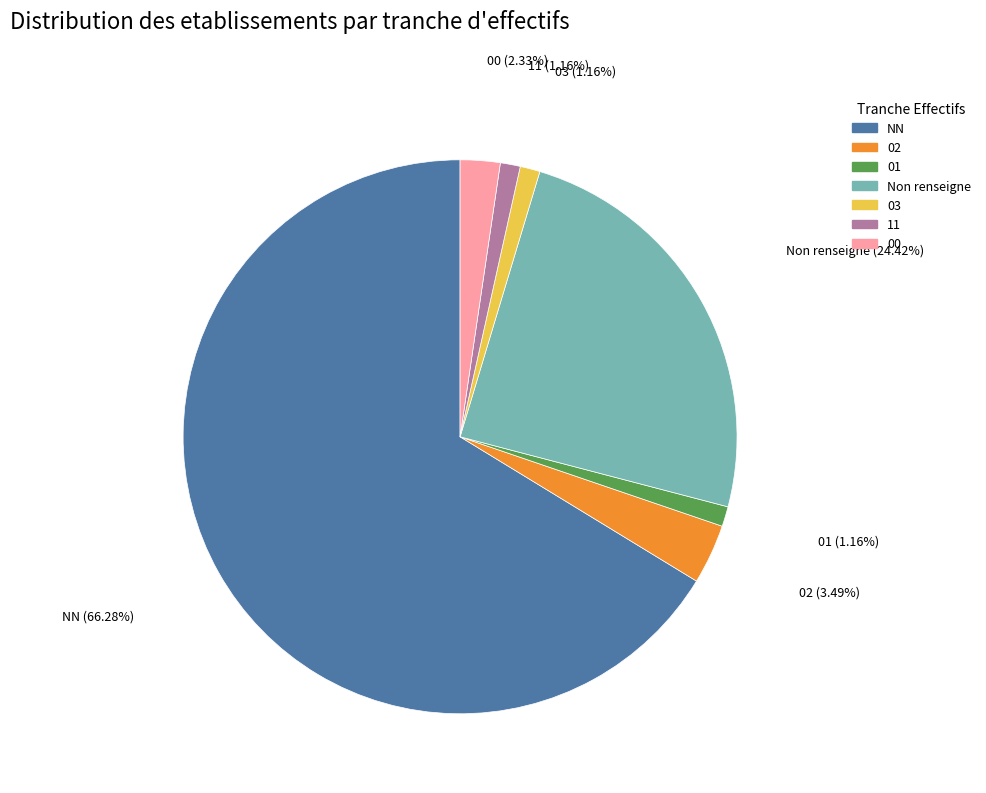

Does any single category account for the majority?

Yes